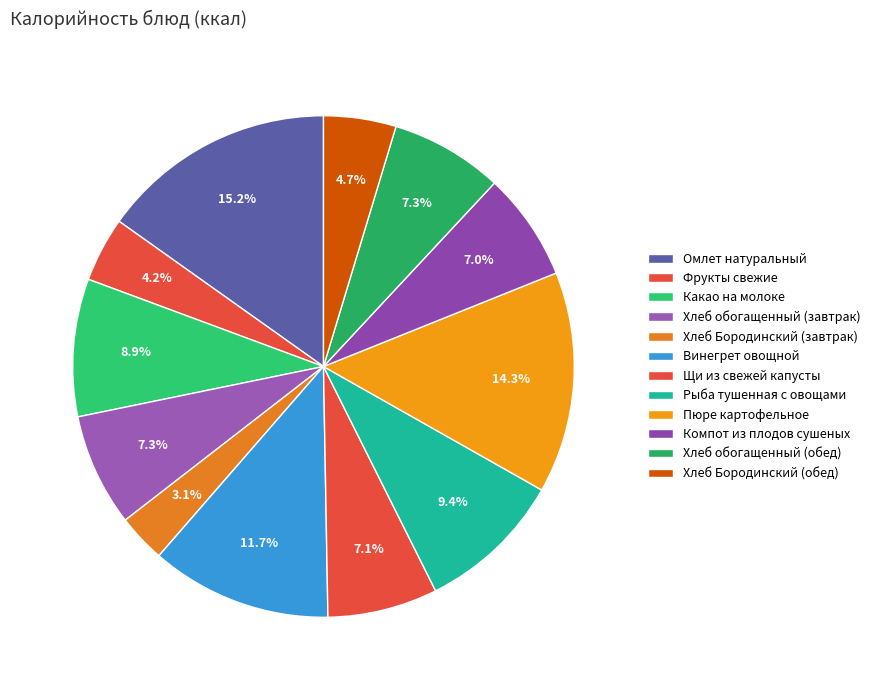

Does Хлеб обогащенный (завтрак) account for over 50% of the chart?

No